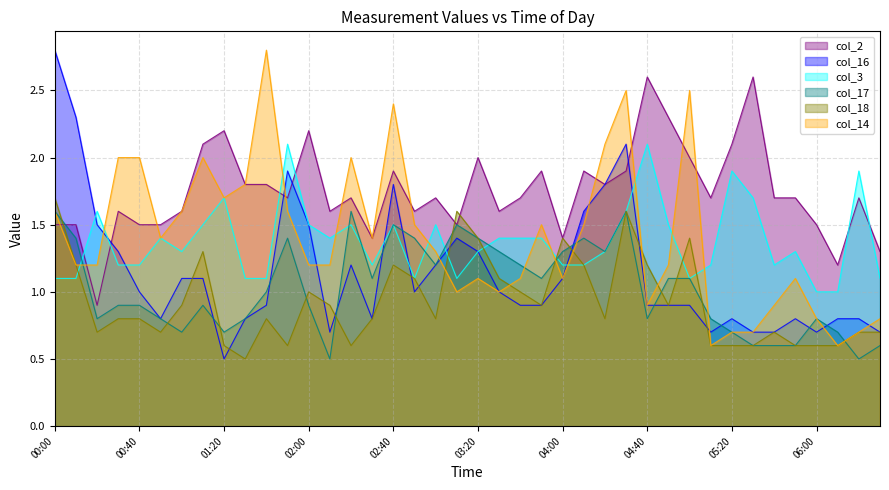

Reading left to right, transcribe all the data shown in this chart.

col_2: 00:00=1.5	00:10=1.5	00:20=0.9	00:30=1.6	00:40=1.5	00:50=1.5	01:00=1.6	01:10=2.1	01:20=2.2	01:30=1.8	01:40=1.8	01:50=1.7	02:00=2.2	02:10=1.6	02:20=1.7	02:30=1.4	02:40=1.9	02:50=1.6	03:00=1.7	03:10=1.5	03:20=2.0	03:30=1.6	03:40=1.7	03:50=1.9	04:00=1.4	04:10=1.9	04:20=1.8	04:30=1.9	04:40=2.6	04:50=2.3	05:00=2.0	05:10=1.7	05:20=2.1	05:30=2.6	05:40=1.7	05:50=1.7	06:00=1.5	06:10=1.2	06:20=1.7	06:30=1.3
col_16: 00:00=2.8	00:10=2.3	00:20=1.5	00:30=1.3	00:40=1.0	00:50=0.8	01:00=1.1	01:10=1.1	01:20=0.5	01:30=0.8	01:40=0.9	01:50=1.9	02:00=1.5	02:10=0.7	02:20=1.2	02:30=0.8	02:40=1.8	02:50=1.0	03:00=1.2	03:10=1.4	03:20=1.3	03:30=1.0	03:40=0.9	03:50=0.9	04:00=1.1	04:10=1.6	04:20=1.8	04:30=2.1	04:40=0.9	04:50=0.9	05:00=0.9	05:10=0.7	05:20=0.8	05:30=0.7	05:40=0.7	05:50=0.8	06:00=0.7	06:10=0.8	06:20=0.8	06:30=0.7
col_3: 00:00=1.1	00:10=1.1	00:20=1.6	00:30=1.2	00:40=1.2	00:50=1.4	01:00=1.3	01:10=1.5	01:20=1.7	01:30=1.1	01:40=1.1	01:50=2.1	02:00=1.5	02:10=1.4	02:20=1.5	02:30=1.2	02:40=1.5	02:50=1.1	03:00=1.5	03:10=1.1	03:20=1.3	03:30=1.4	03:40=1.4	03:50=1.4	04:00=1.2	04:10=1.2	04:20=1.3	04:30=1.6	04:40=2.1	04:50=1.5	05:00=1.1	05:10=1.2	05:20=1.9	05:30=1.7	05:40=1.2	05:50=1.3	06:00=1.0	06:10=1.0	06:20=1.9	06:30=1.1
col_17: 00:00=1.6	00:10=1.4	00:20=0.8	00:30=0.9	00:40=0.9	00:50=0.8	01:00=0.7	01:10=0.9	01:20=0.7	01:30=0.8	01:40=1.0	01:50=1.4	02:00=0.9	02:10=0.5	02:20=1.6	02:30=1.1	02:40=1.5	02:50=1.4	03:00=1.2	03:10=1.5	03:20=1.4	03:30=1.3	03:40=1.2	03:50=1.1	04:00=1.3	04:10=1.4	04:20=1.3	04:30=1.6	04:40=0.8	04:50=1.1	05:00=1.1	05:10=0.8	05:20=0.7	05:30=0.6	05:40=0.6	05:50=0.6	06:00=0.8	06:10=0.7	06:20=0.5	06:30=0.6
col_18: 00:00=1.7	00:10=1.2	00:20=0.7	00:30=0.8	00:40=0.8	00:50=0.7	01:00=0.9	01:10=1.3	01:20=0.6	01:30=0.5	01:40=0.8	01:50=0.6	02:00=1.0	02:10=0.9	02:20=0.6	02:30=0.8	02:40=1.2	02:50=1.1	03:00=0.8	03:10=1.6	03:20=1.4	03:30=1.1	03:40=1.0	03:50=0.9	04:00=1.4	04:10=1.2	04:20=0.8	04:30=1.6	04:40=1.2	04:50=0.9	05:00=1.4	05:10=0.6	05:20=0.6	05:30=0.6	05:40=0.7	05:50=0.6	06:00=0.6	06:10=0.6	06:20=0.7	06:30=0.7
col_14: 00:00=1.6	00:10=1.2	00:20=1.2	00:30=2.0	00:40=2.0	00:50=1.4	01:00=1.6	01:10=2.0	01:20=1.7	01:30=1.8	01:40=2.8	01:50=1.6	02:00=1.2	02:10=1.2	02:20=2.0	02:30=1.4	02:40=2.4	02:50=1.5	03:00=1.3	03:10=1.0	03:20=1.1	03:30=1.0	03:40=1.1	03:50=1.5	04:00=1.1	04:10=1.5	04:20=2.1	04:30=2.5	04:40=0.9	04:50=1.2	05:00=2.5	05:10=0.6	05:20=0.7	05:30=0.7	05:40=0.9	05:50=1.1	06:00=0.8	06:10=0.6	06:20=0.7	06:30=0.8